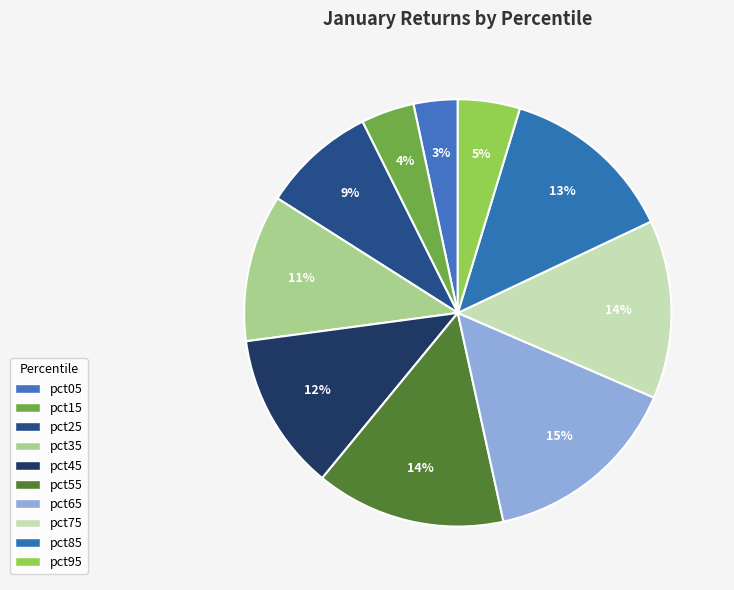

True or false: pct05 accounts for 3% of the total.

True